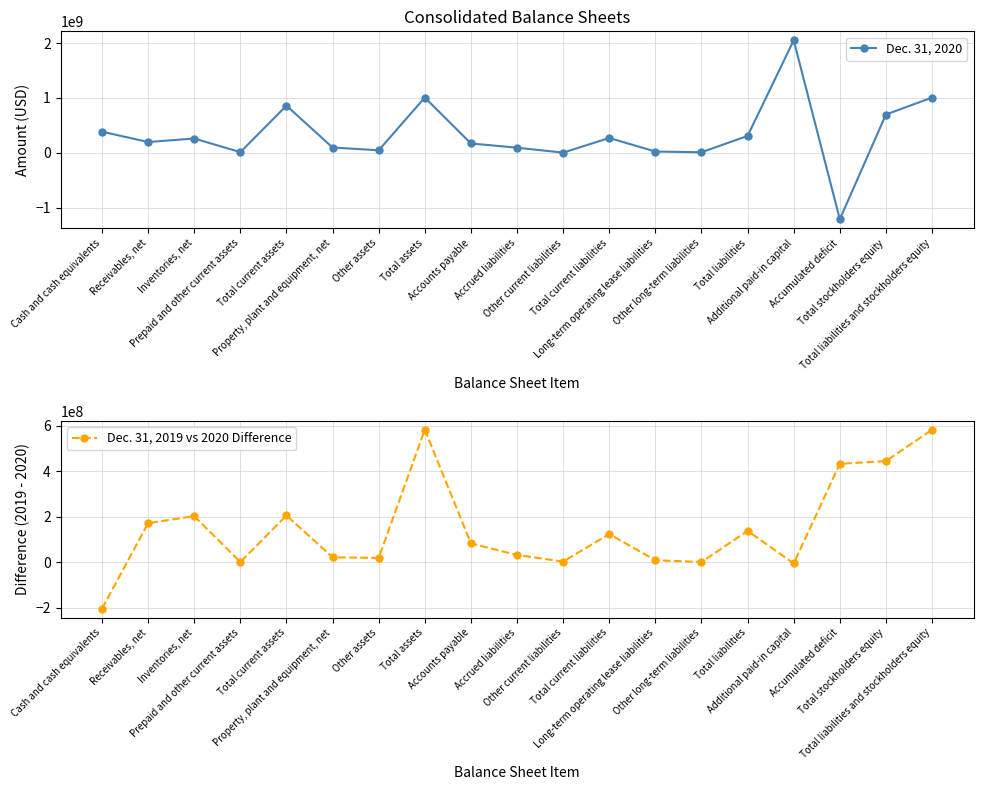

List the series in order of their peak value, lowest first.

Dec. 31, 2019 vs 2020 Difference, Dec. 31, 2020